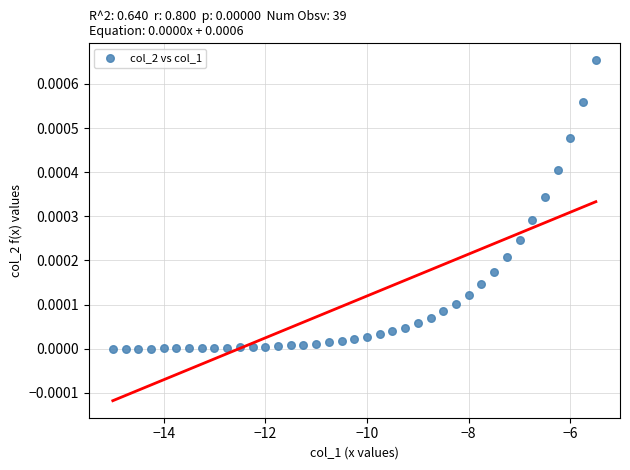

How many data points are displayed?

39